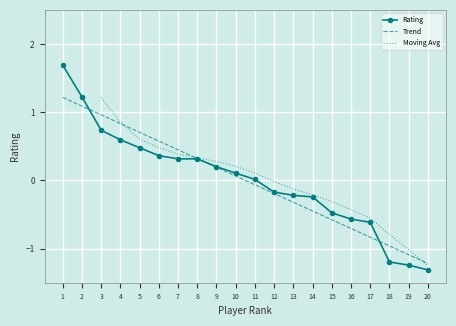

Reading left to right, extract all data points from this chart.

1=1.7	2=1.2	3=0.7	4=0.6	5=0.5	6=0.4	7=0.3	8=0.3	9=0.2	10=0.1	11=0.0	12=-0.2	13=-0.2	14=-0.2	15=-0.5	16=-0.6	17=-0.6	18=-1.2	19=-1.2	20=-1.3